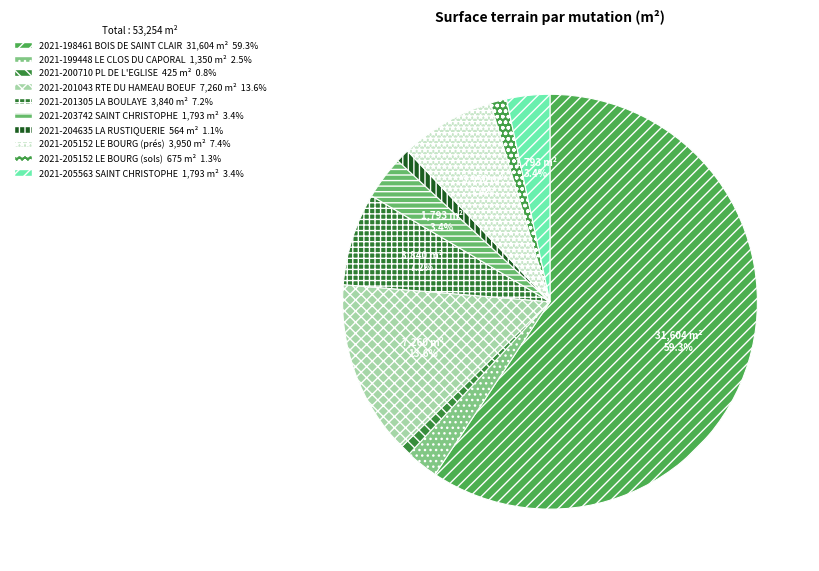

How many segments does this pie chart have?

10